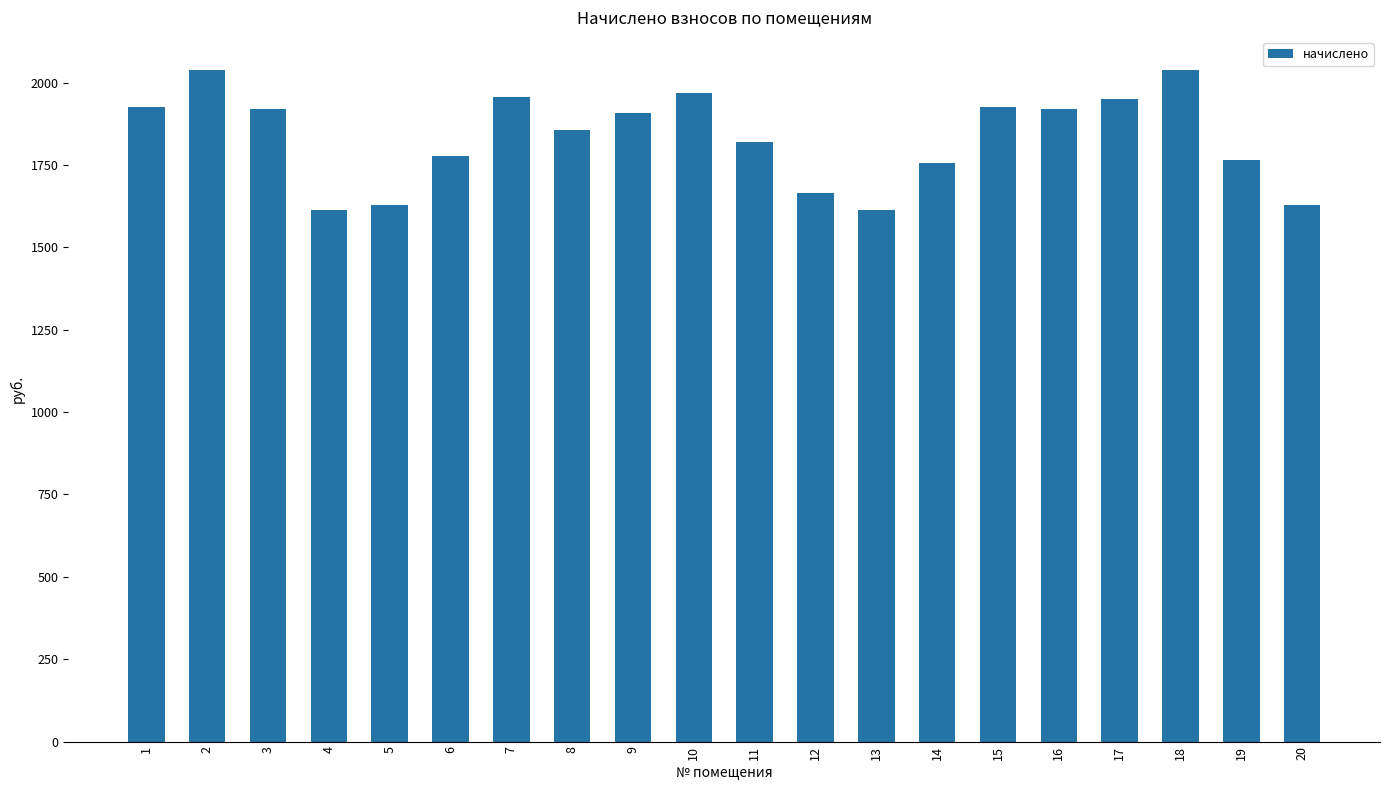

What is the ratio of the value at 13 to the value at 11?

0.9